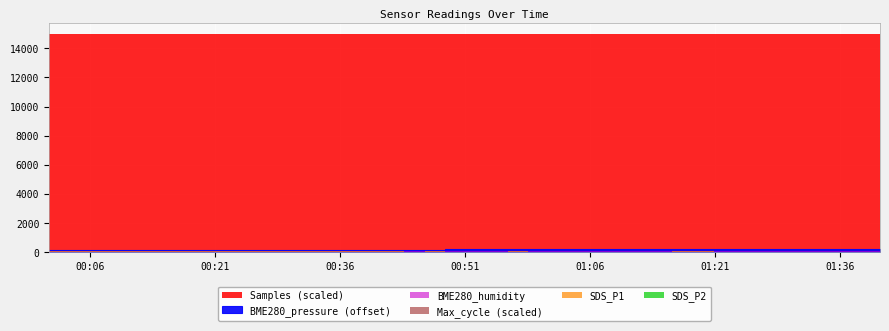

What is the sum of the Samples values at 2022/01/11 01:05:59 and 2022/01/11 01:35:48?

9003848.0